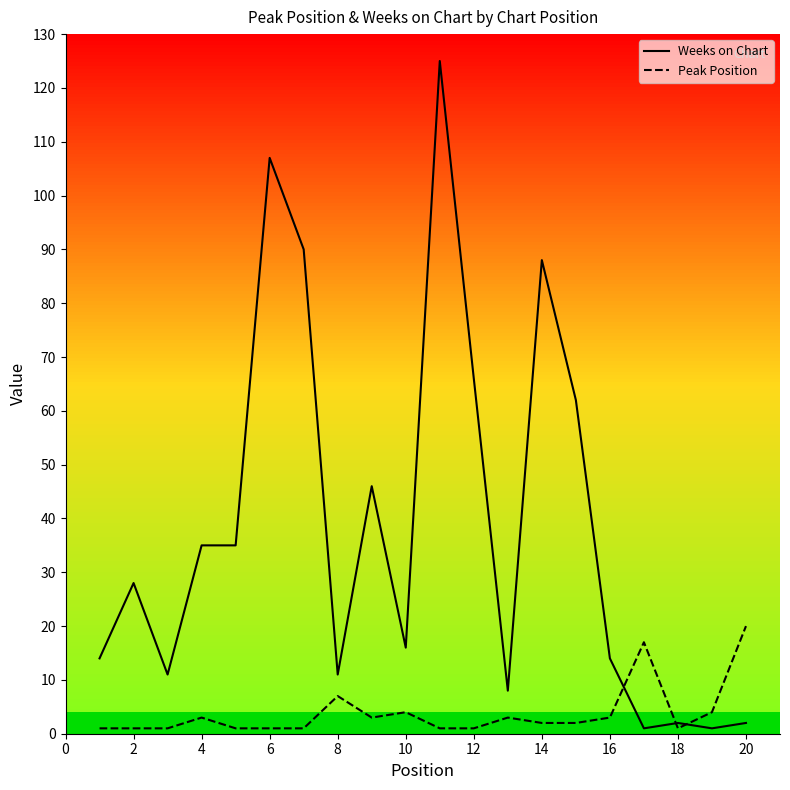

The Weeks on Chart series shows 107 at 6. True or false?

True